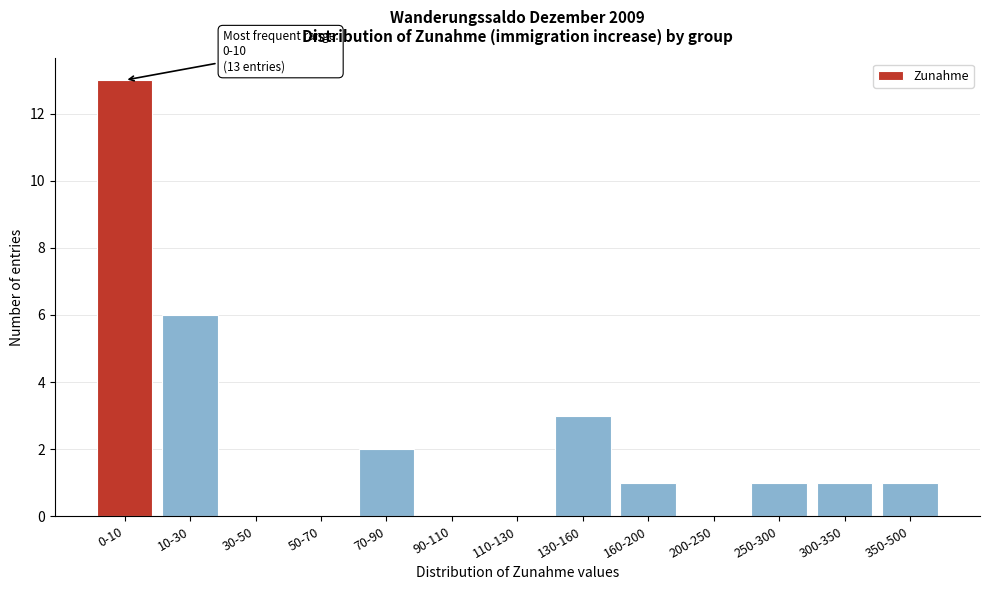

Reading left to right, extract all data points from this chart.

0-10=13	10-30=6	30-50=0	50-70=0	70-90=2	90-110=0	110-130=0	130-160=3	160-200=1	200-250=0	250-300=1	300-350=1	350-500=1